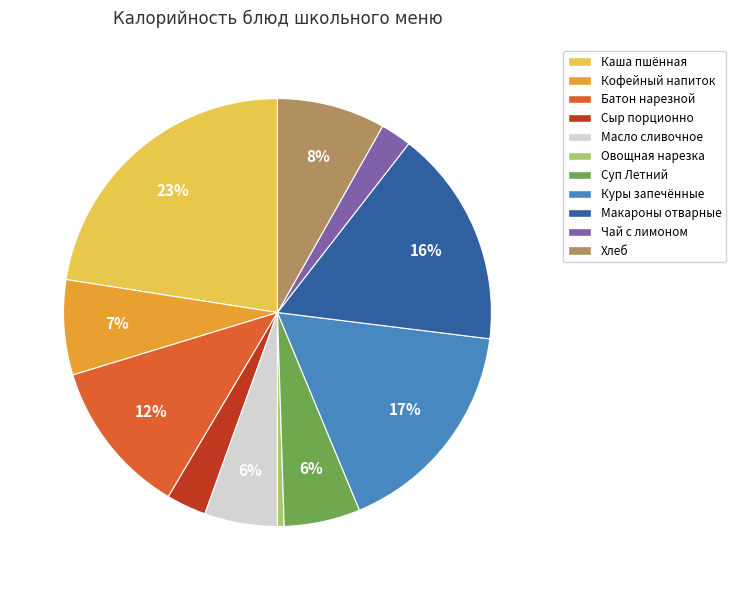

To the nearest percent, what is the difference between the largest and smallest slice percentages?

22%